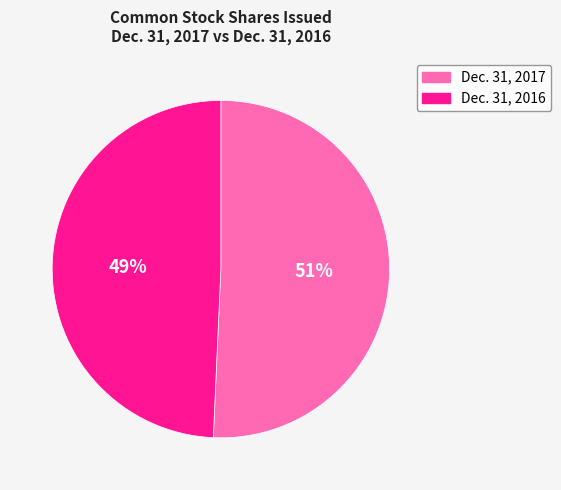

To the nearest percent, what is the average slice percentage?

50%